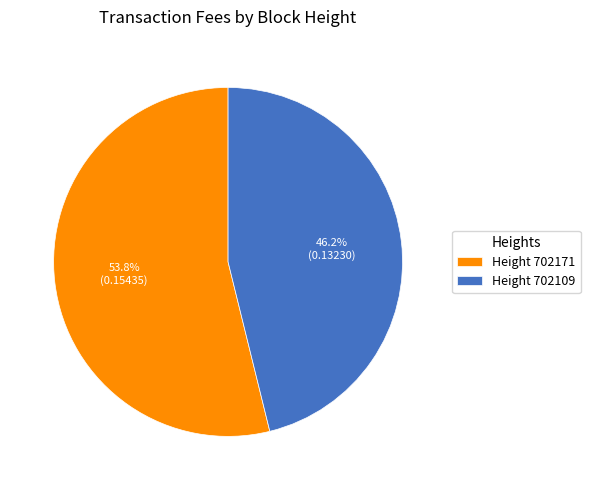

Combined, what portion of the pie is Height 702109 and Height 702171?

100.0%